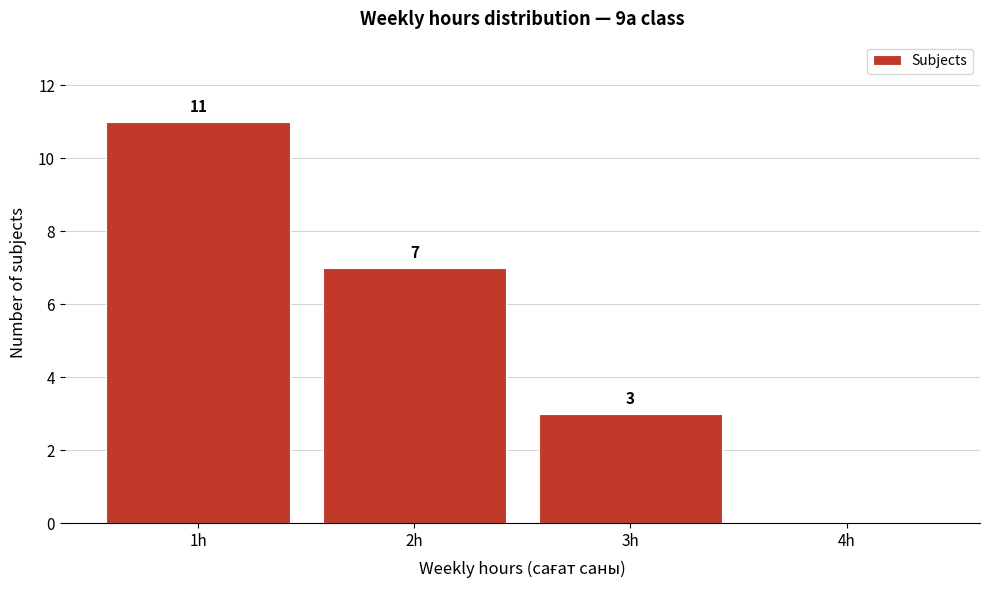

Which range on the x-axis has the tallest bar?

0.5 to 1.5